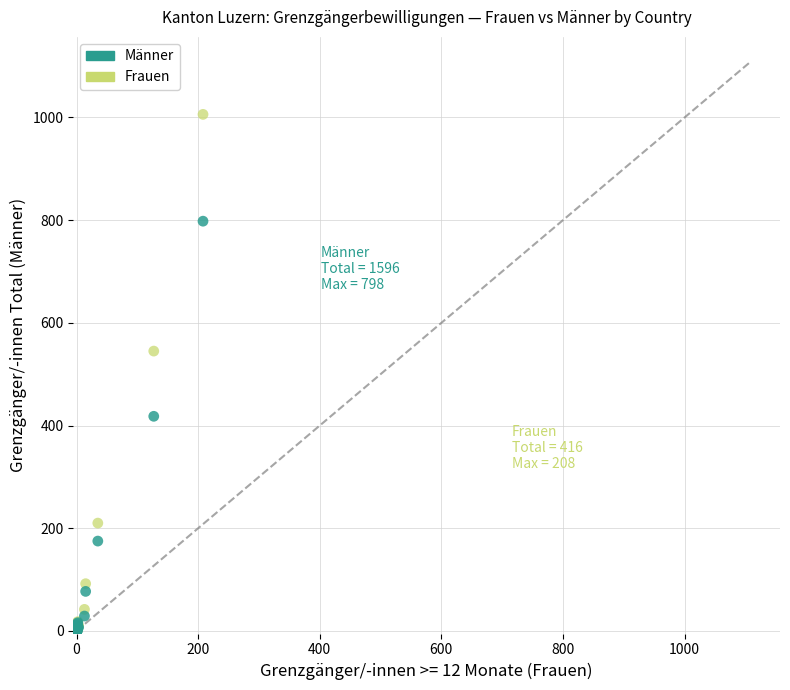

Across all series, what Y value is closest to 503?

545